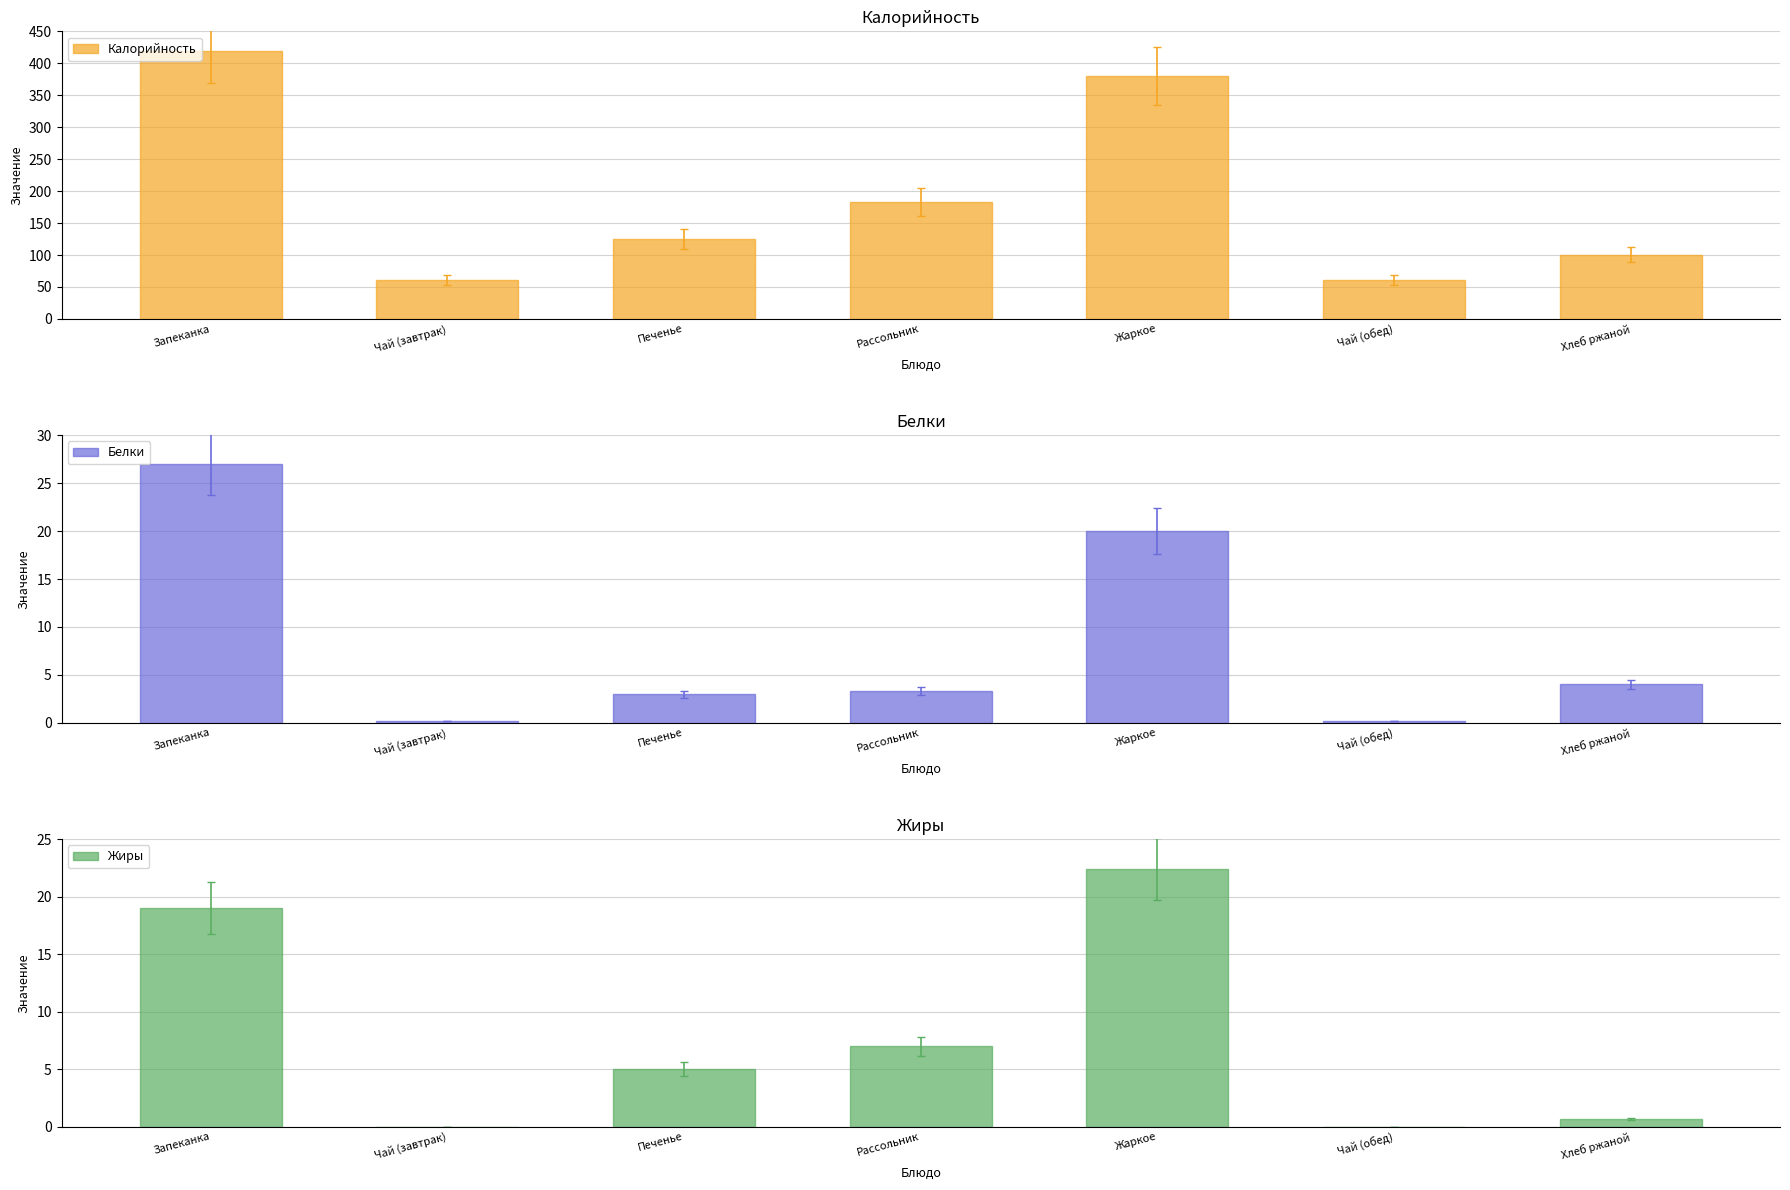

Reading left to right, extract all data points from this chart.

Калорийность: Запеканка=419.0	Чай (завтрак)=61.0	Печенье=125.0	Рассольник=183.0	Жаркое=380.0	Чай (обед)=61.0	Хлеб ржаной=100.4
Белки: Запеканка=27.0	Чай (завтрак)=0.2	Печенье=3.0	Рассольник=3.3	Жаркое=20.0	Чай (обед)=0.2	Хлеб ржаной=4.0
Жиры: Запеканка=19.0	Чай (завтрак)=0.0	Печенье=5.0	Рассольник=7.0	Жаркое=22.4	Чай (обед)=0.0	Хлеб ржаной=0.7